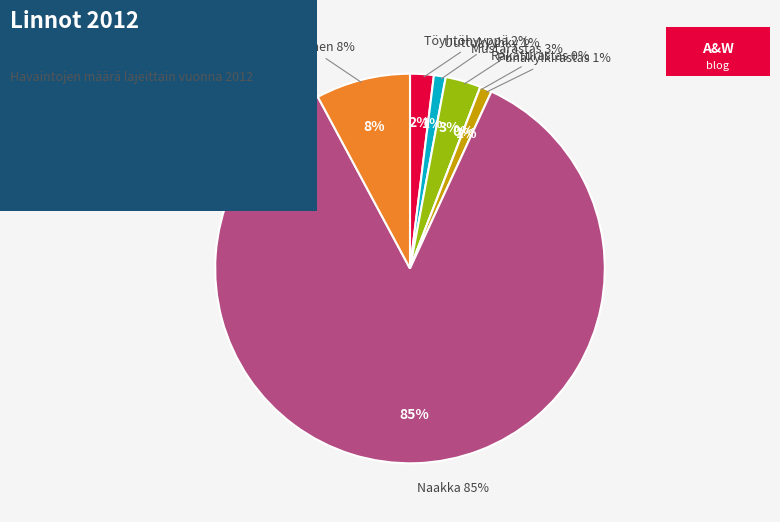

Combined, what portion of the pie is Kottarainen and Punakylkirastas?

8.8%